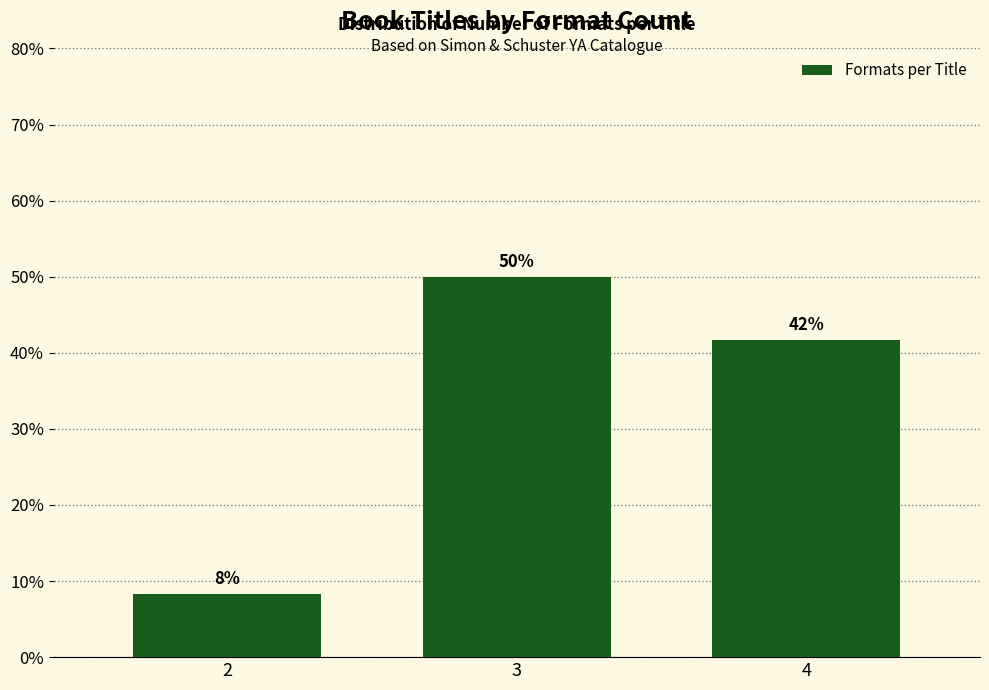

Are the bars horizontal?

No